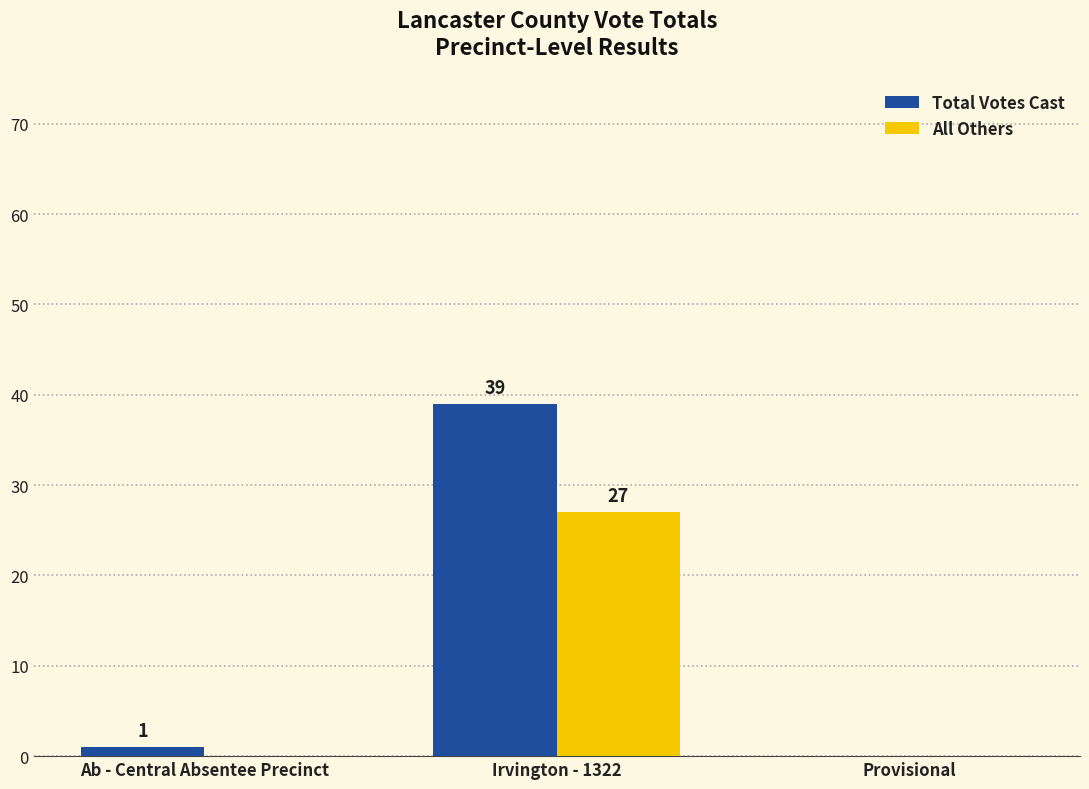

How many groups of bars are there?

3